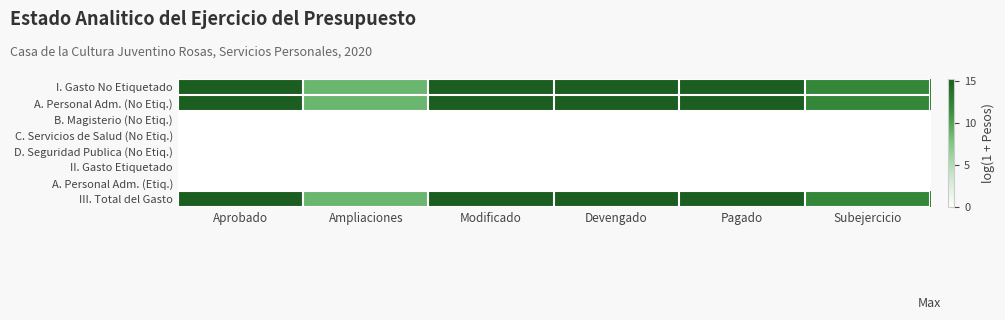

At Aprobado, list the series in order from largest to smallest.

I. Gasto No Etiquetado, A. Personal Adm. (No Etiq.), III. Total del Gasto, B. Magisterio (No Etiq.), C. Servicios de Salud (No Etiq.), D. Seguridad Publica (No Etiq.), II. Gasto Etiquetado, A. Personal Adm. (Etiq.)